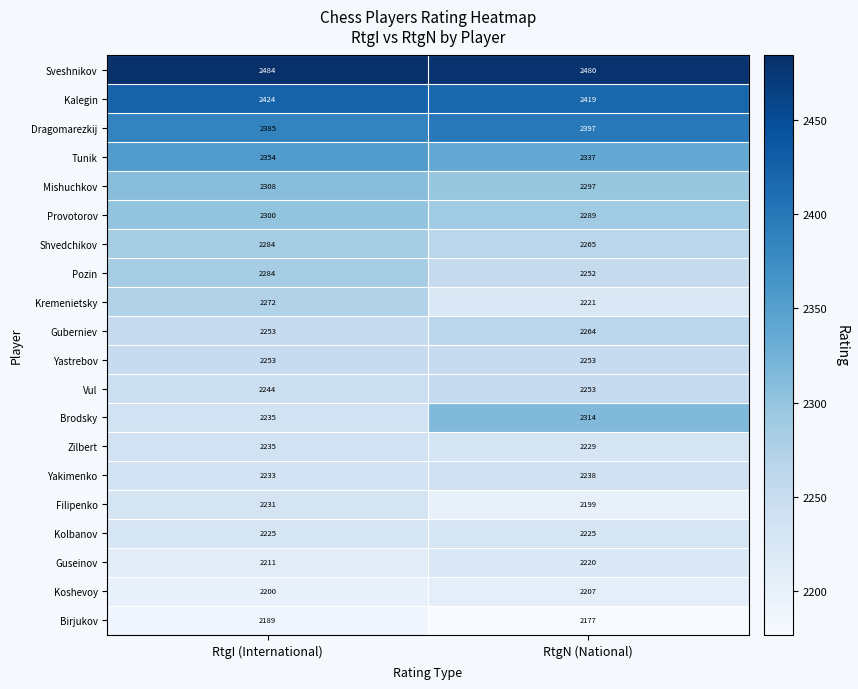

What is the difference between the maximum and minimum values in the Vul series?

9